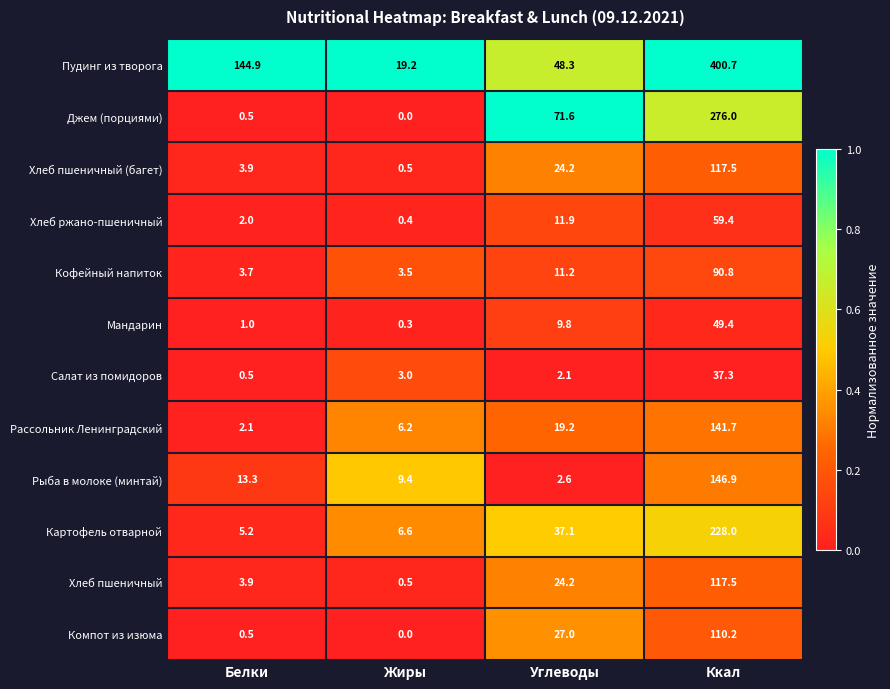

Rank the categories by Пудинг из творога value from highest to lowest.

Ккал, Белки, Углеводы, Жиры